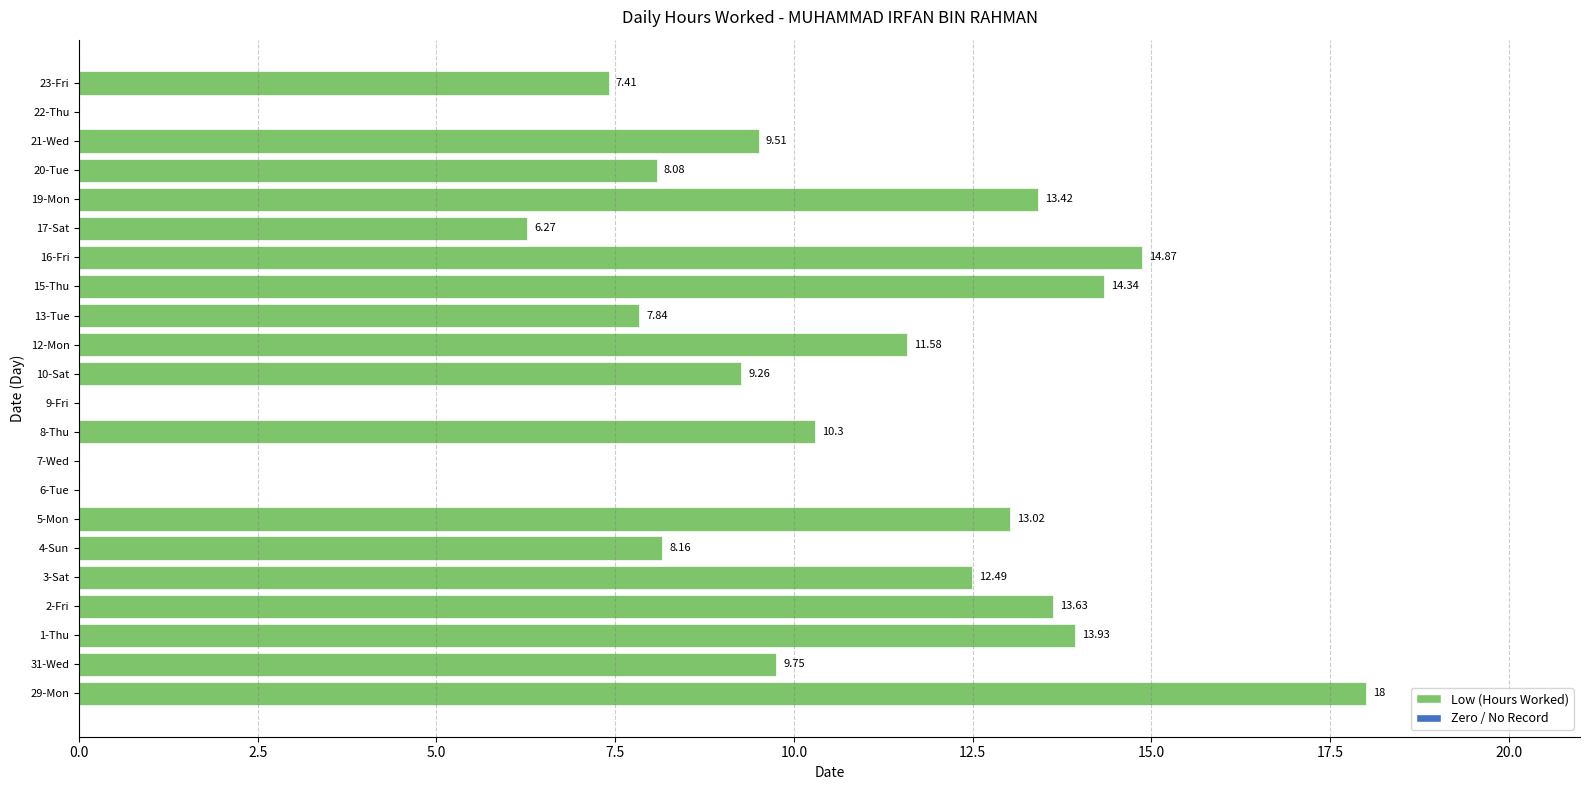

What is the sum of all values?

201.9